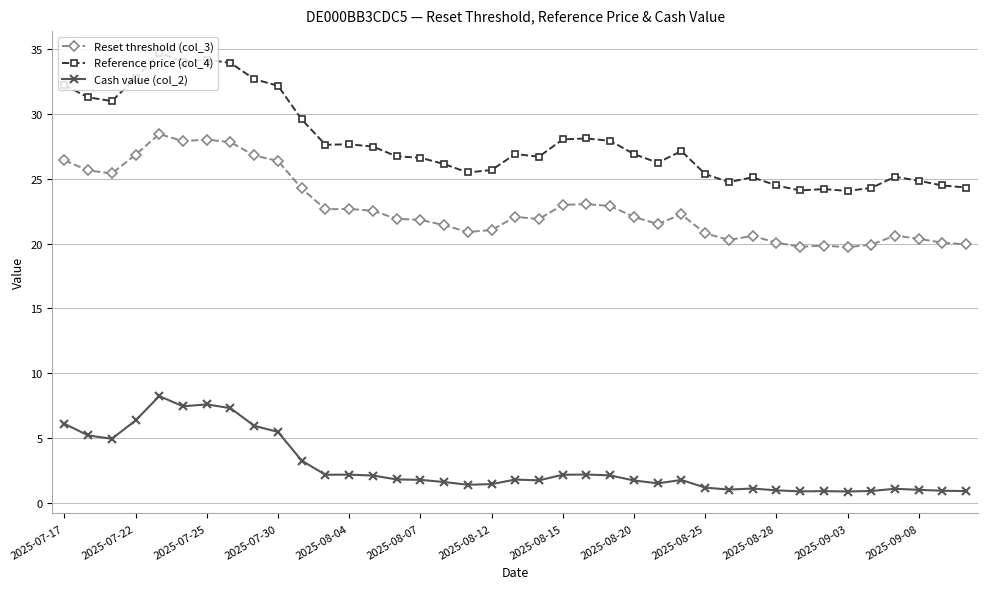

Which series has the largest range (max minus min)?

Reference price (col_4)